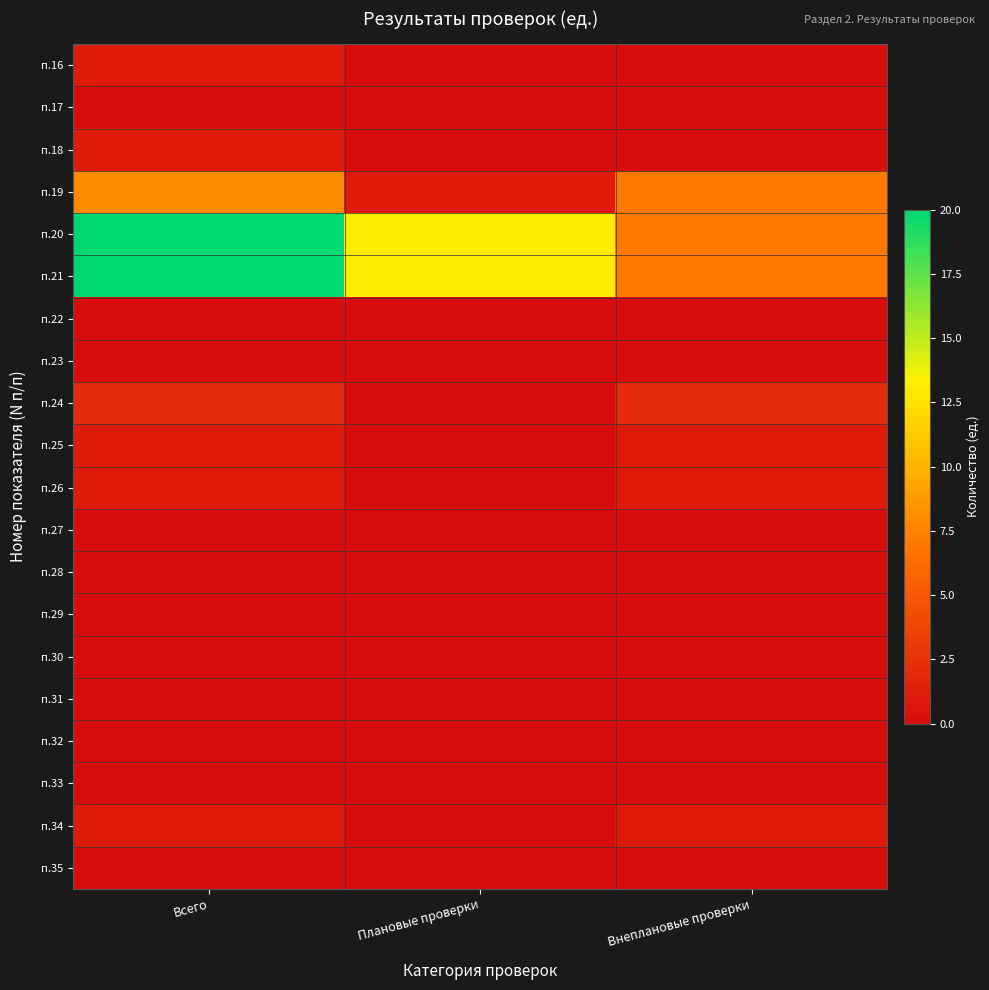

Which has a higher value, Внеплановые проверки or Всего?

Всего